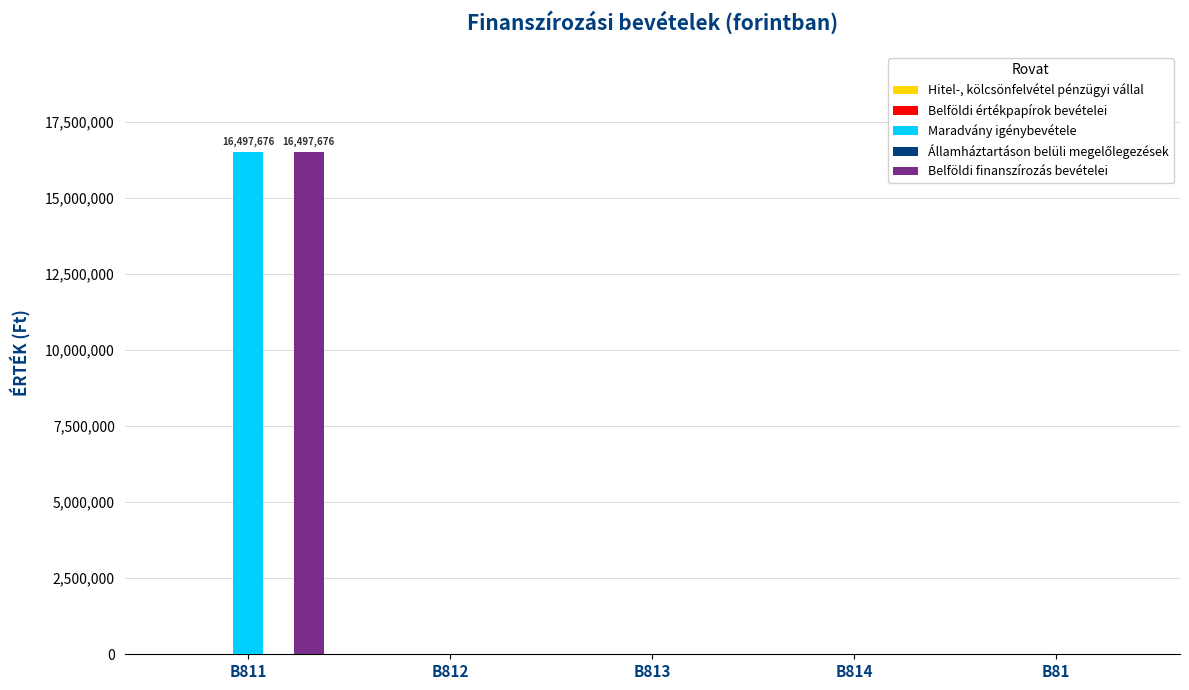

At which category is the sum across all series the highest?

B811